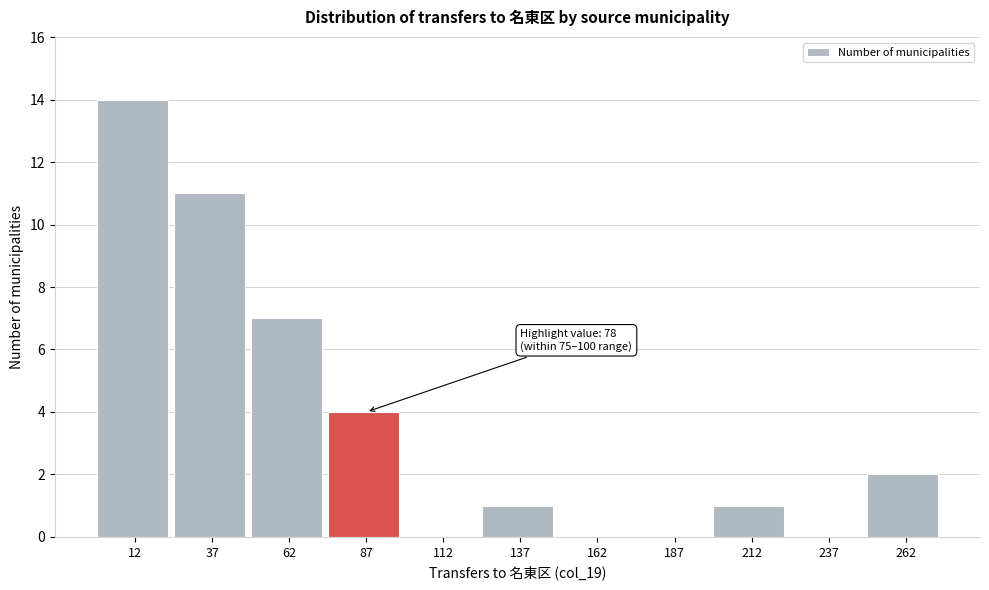

Over which range of the x-axis is the bar tallest?

0 to 25